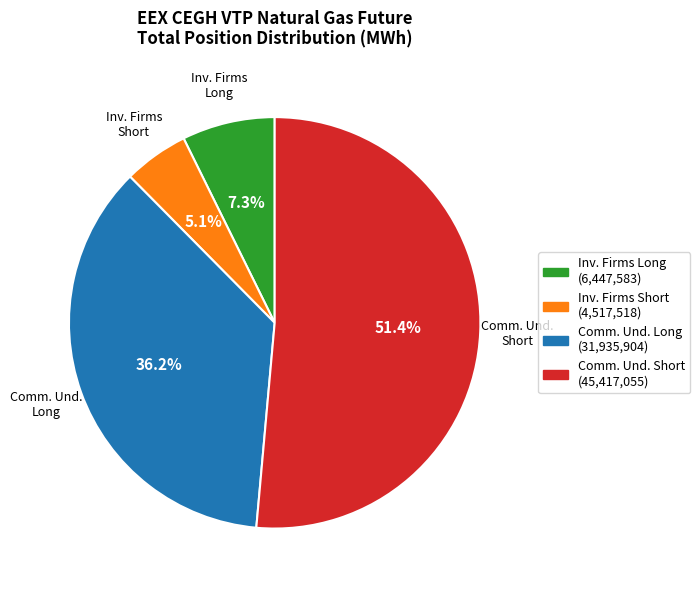

Is there a majority slice in this chart?

Yes